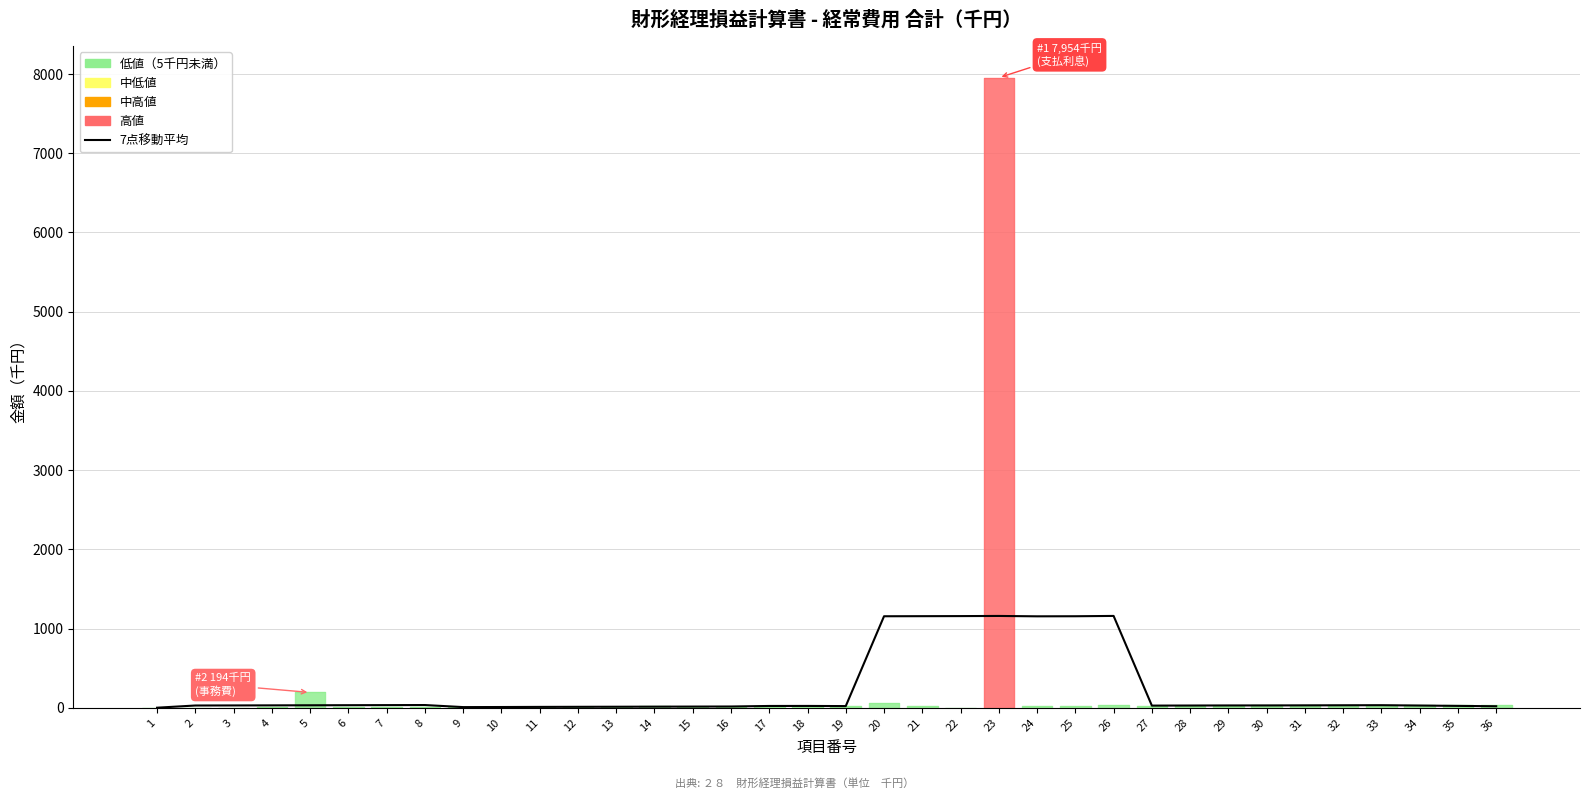

Which has a higher value, 23 or 7?

23